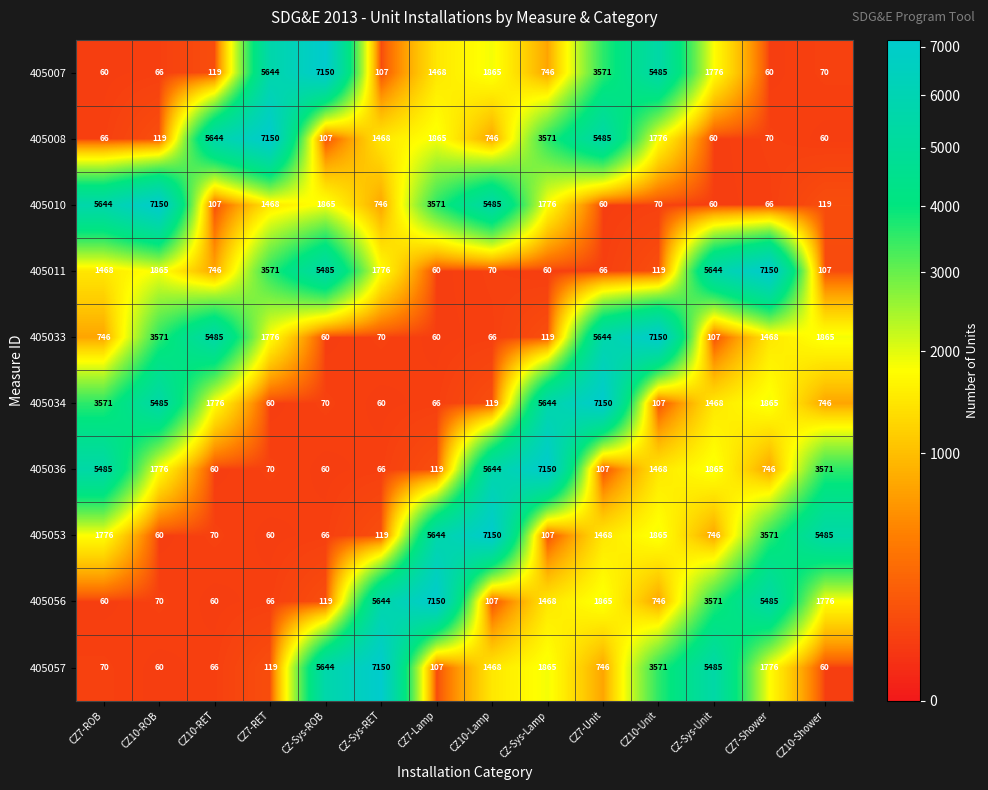

At how many categories does at least one series exceed 469?

14